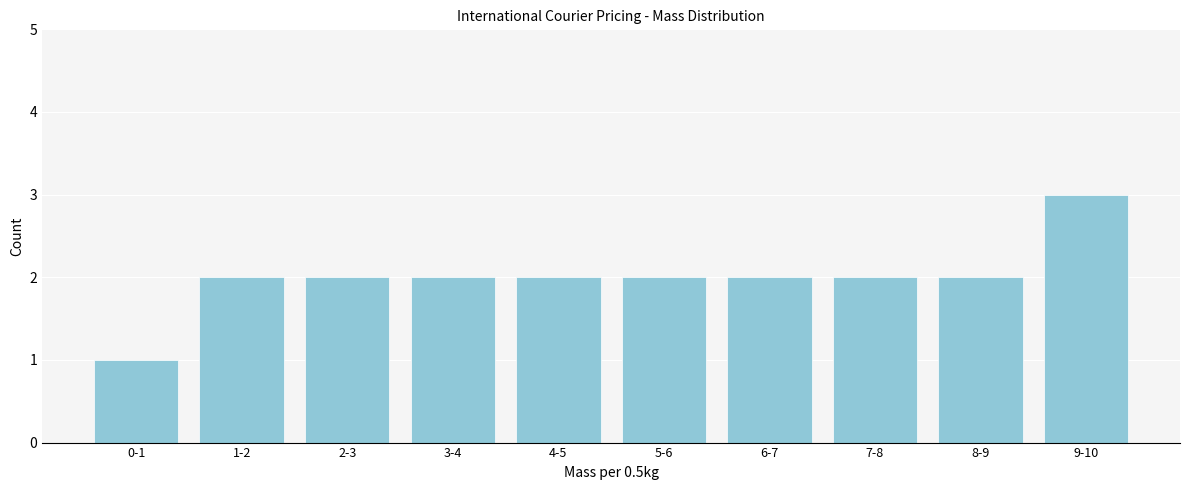

Reading left to right, what are all the values shown in this chart?

0-1=1	1-2=2	2-3=2	3-4=2	4-5=2	5-6=2	6-7=2	7-8=2	8-9=2	9-10=3